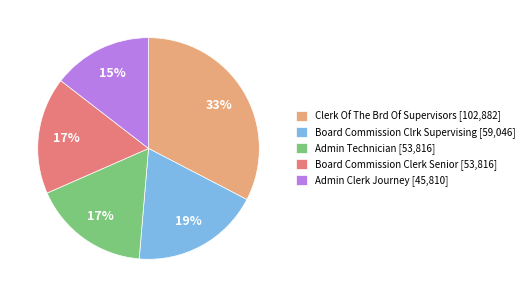

Is it true that Admin Clerk Journey [45,810] is 6% of the pie?

False